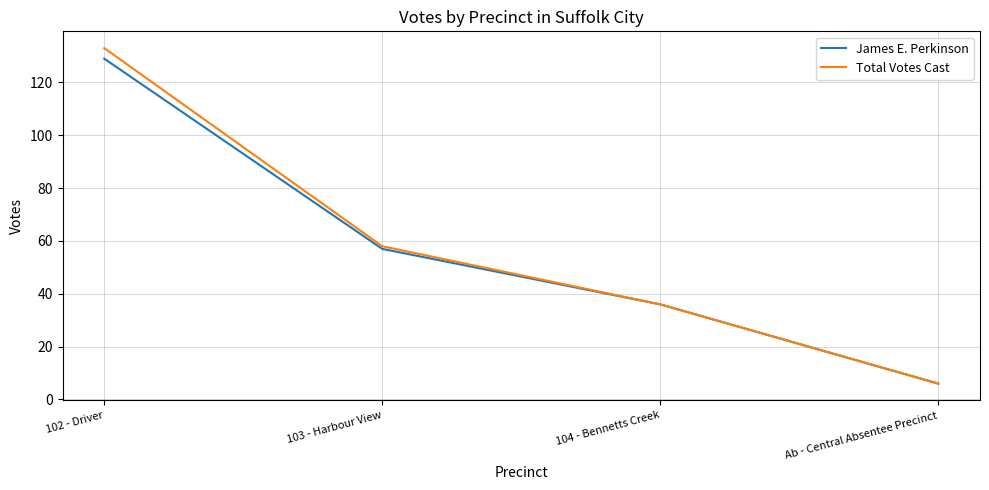

Which series changed the most between 102 - Driver and 104 - Bennetts Creek?

Total Votes Cast